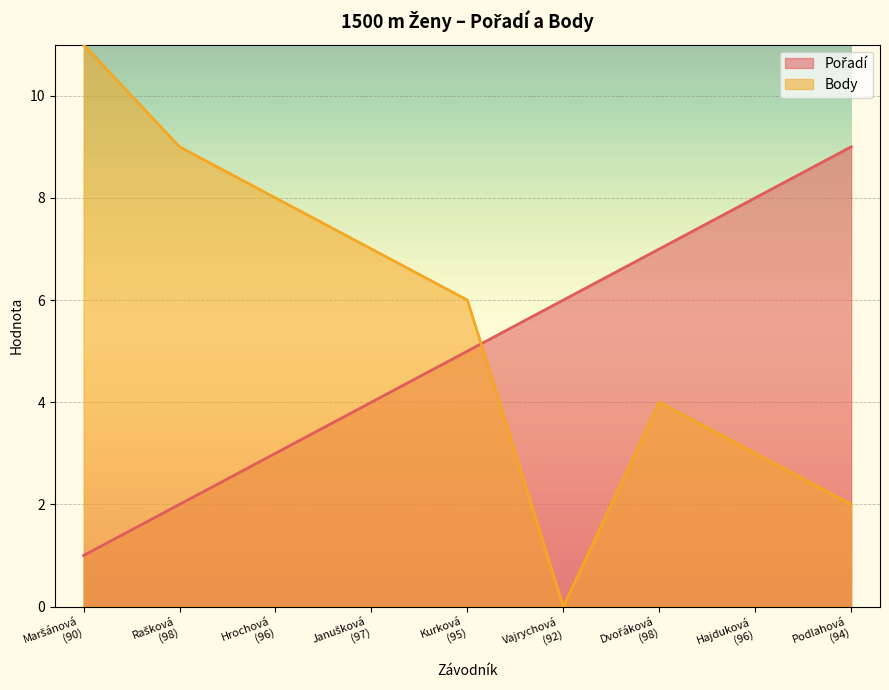

Reading left to right, extract all data points from this chart.

Pořadí: 1	2	3	4	5	6	7	8	9
Body: 11	9	8	7	6	0	4	3	2